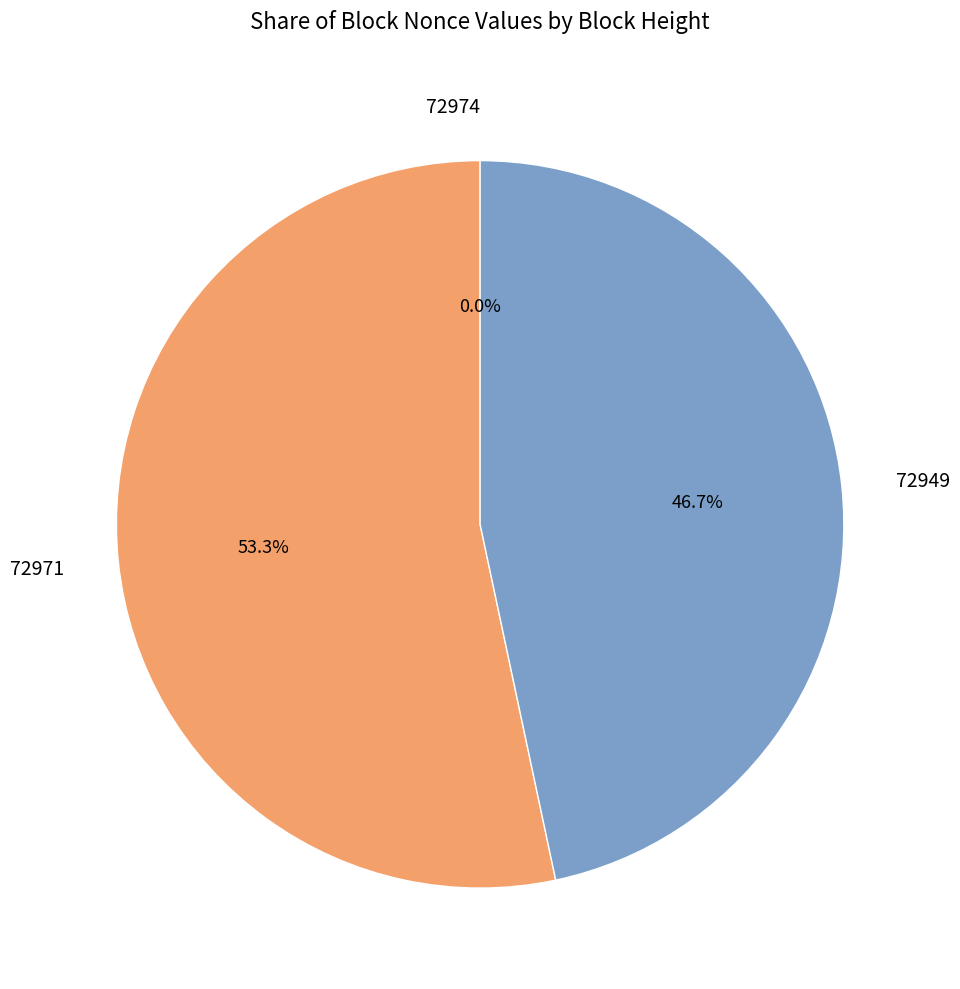

Does 72974 account for over 50% of the chart?

No